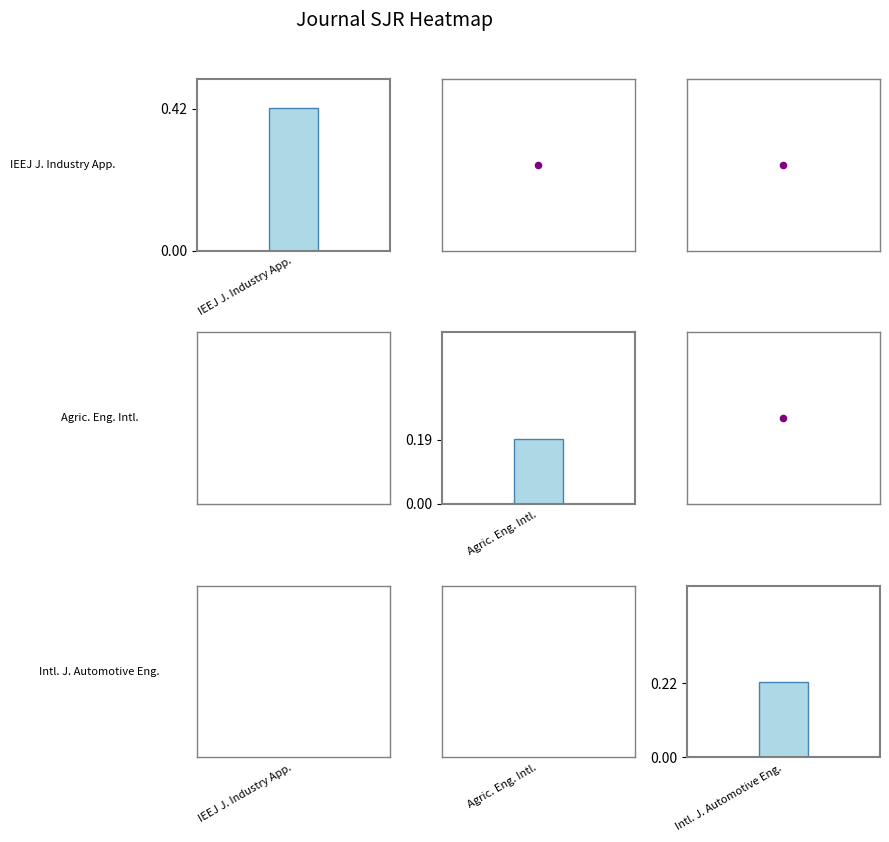

What value does the International Journal of Automotive Engineering series have at International Journal of Automotive Engineering?

0.2